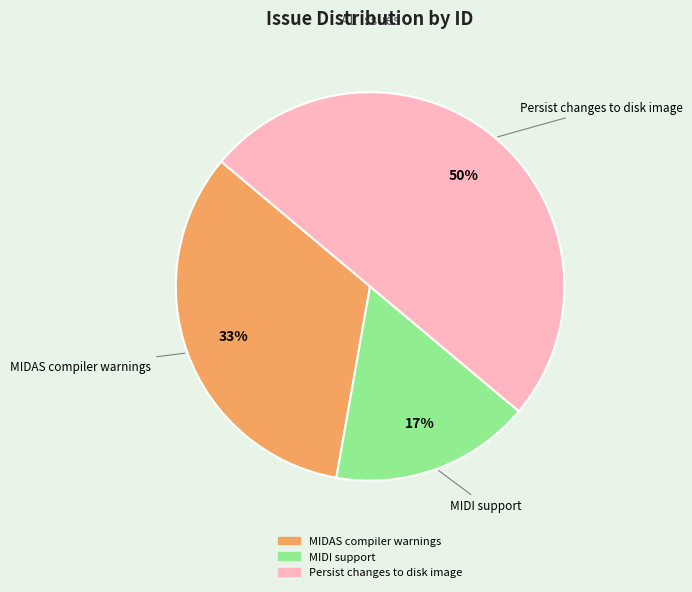

How many segments does this pie chart have?

3